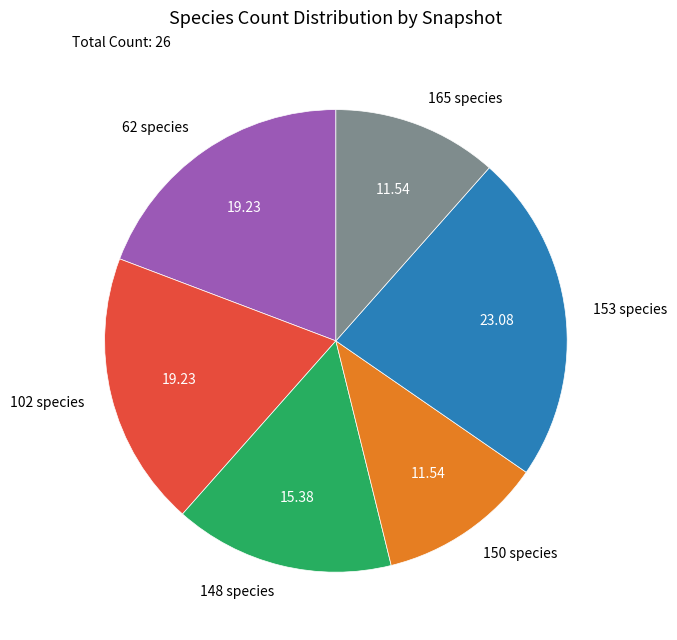

Approximately how many times larger is the value at 153 species compared to 102 species?

1.2